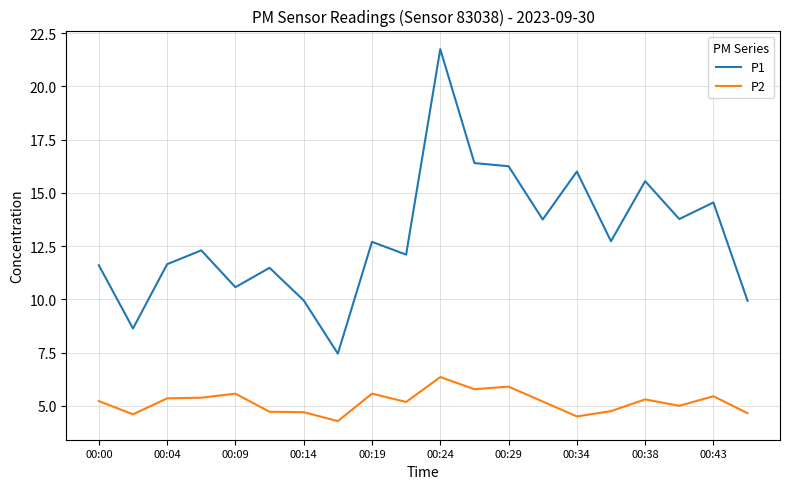

True or false: P2 and P1 intersect in this chart.

False